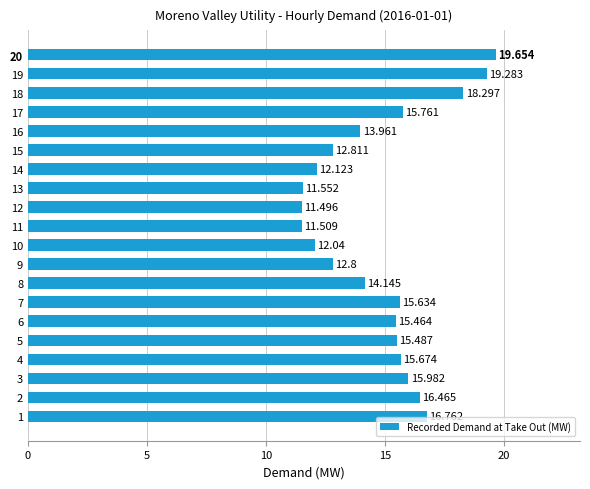

What is the sum of all values?

296.9